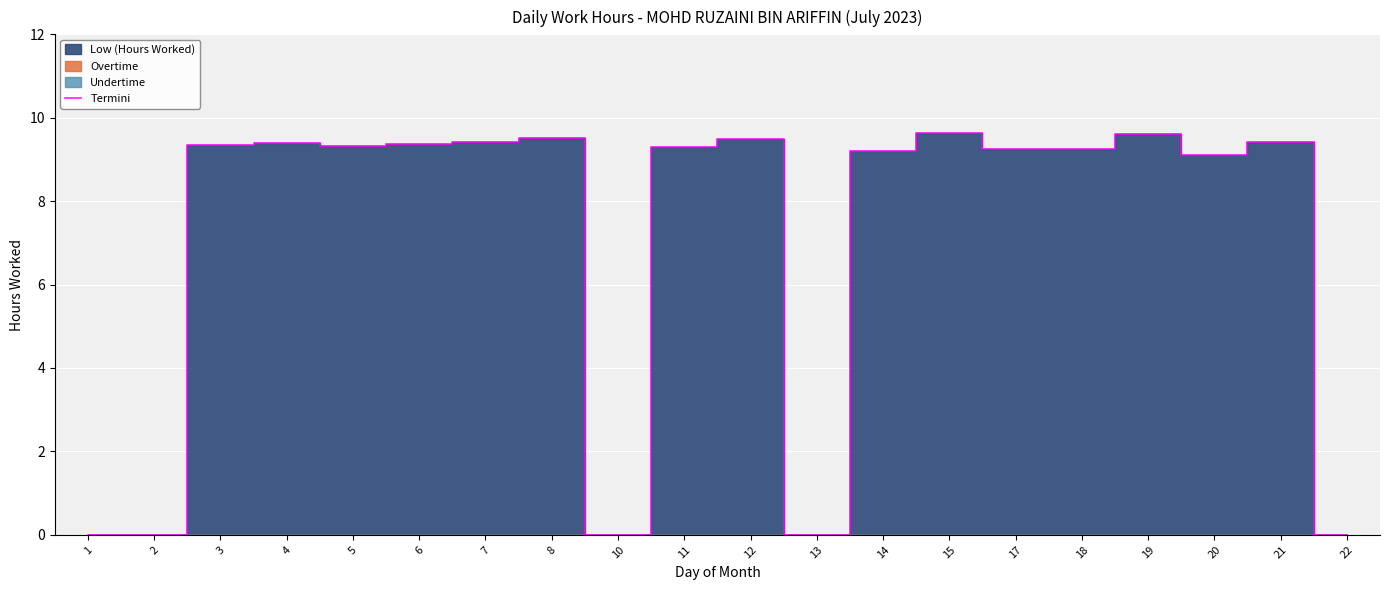

Where does the data first go above 9?

3